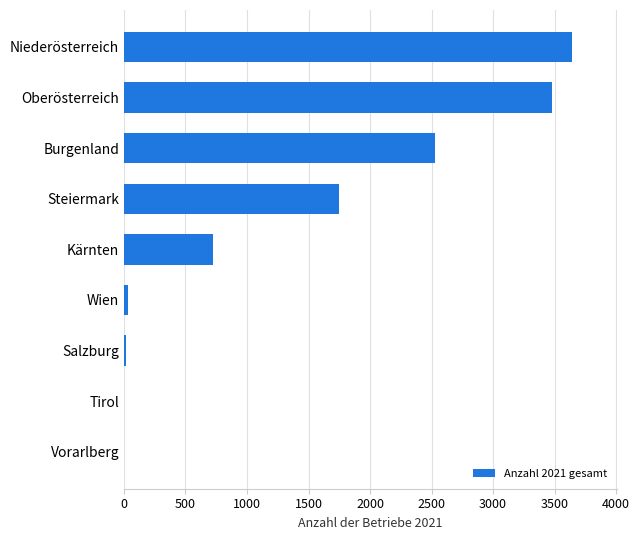

Between Vorarlberg and Kärnten, which is larger?

Kärnten